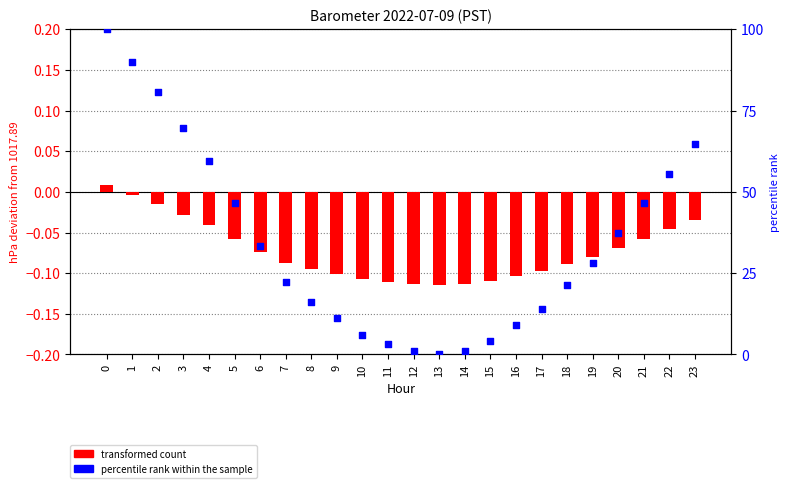

At how many categories does at least one series exceed 12?

16